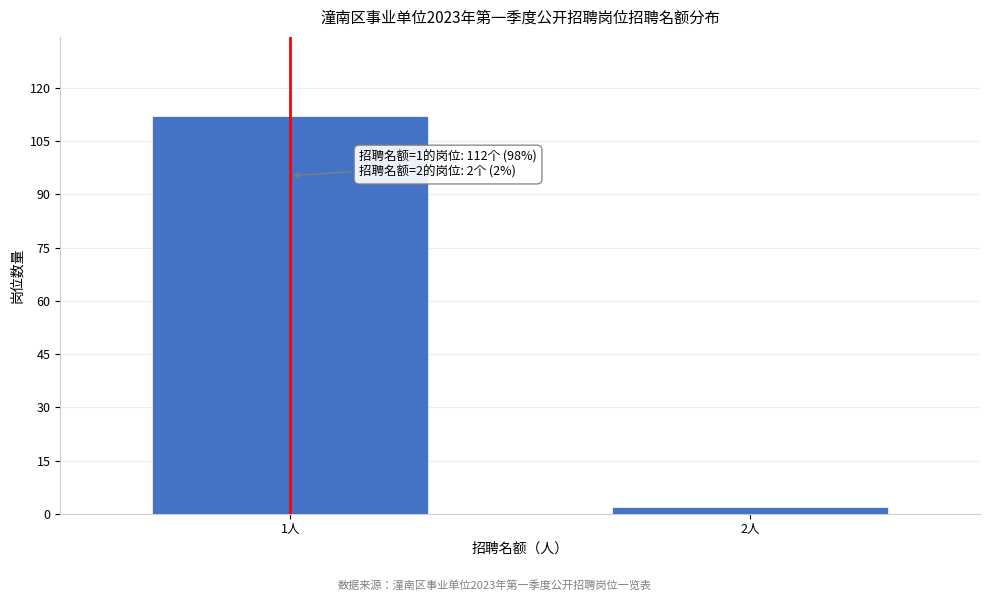

Reading left to right, extract all data points from this chart.

1人=112	2人=2